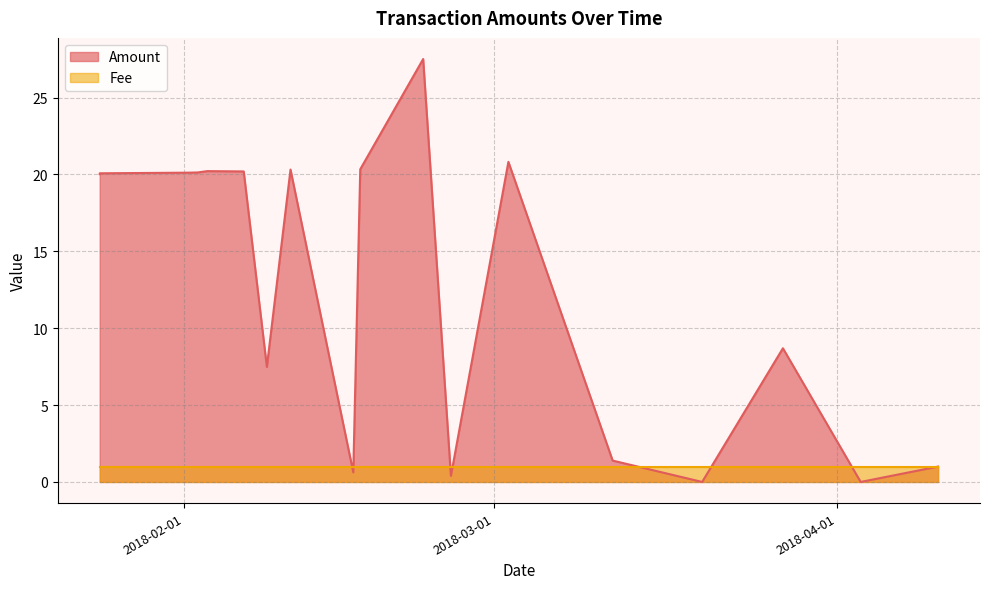

True or false: there are more than 2 points higher than both neighbors.

True